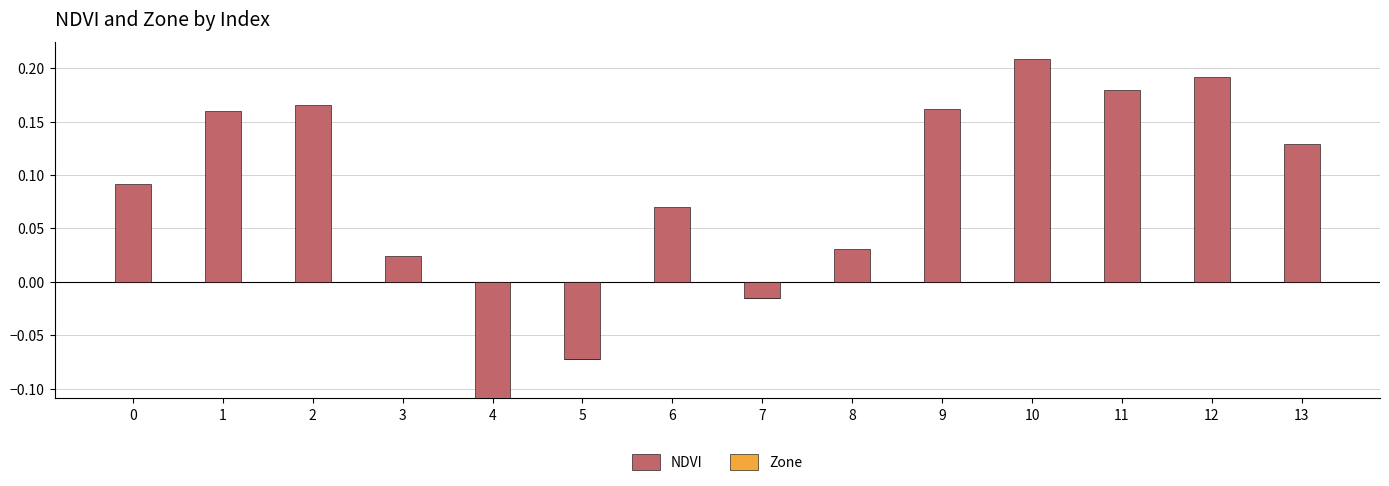

Between 9 and 11, which is larger?

11